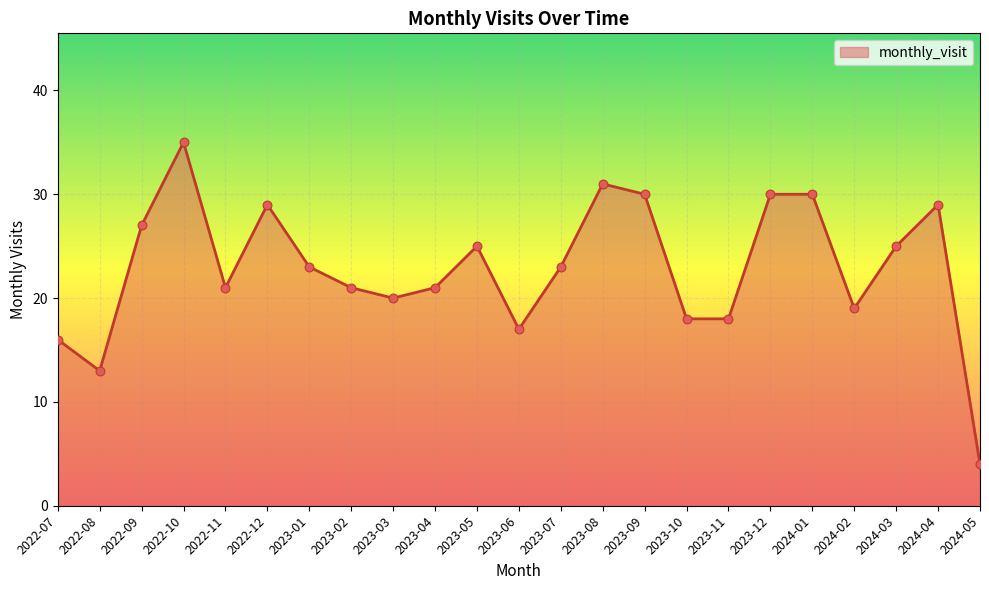

Between 2023-06 and 2023-12, which is larger?

2023-12